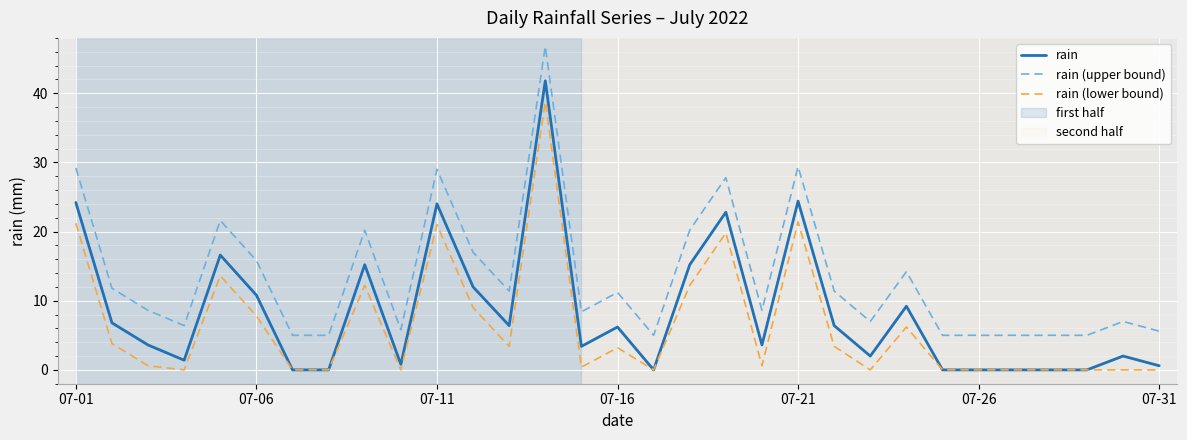

What is the greatest value displayed?

46.8